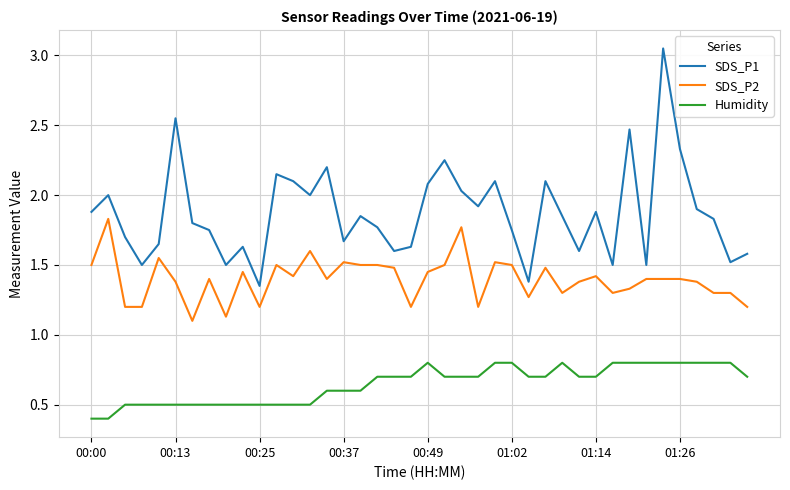

True or false: Humidity and SDS_P1 intersect in this chart.

False